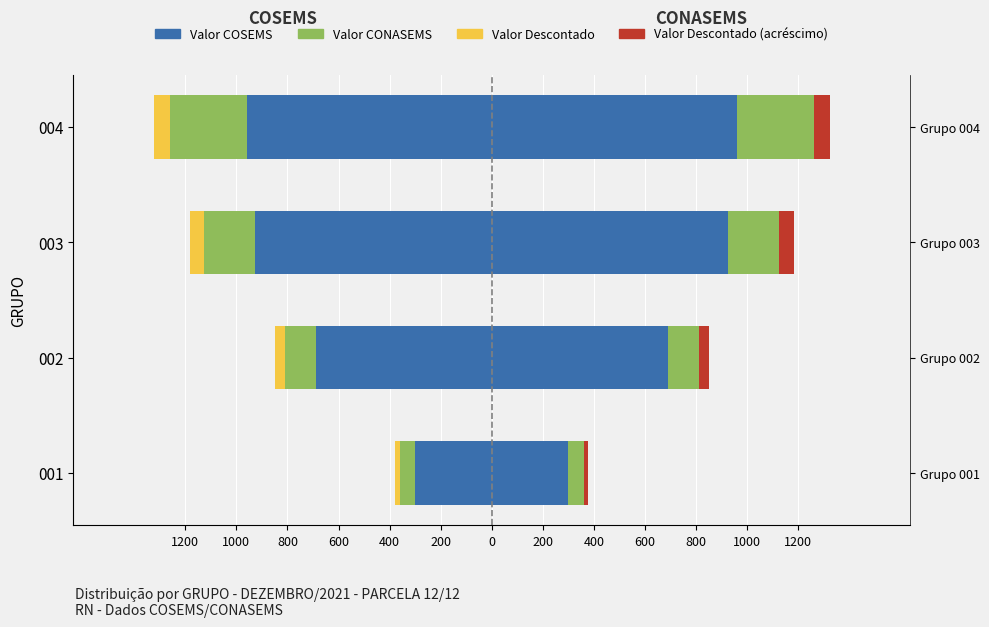

What is the difference between the second highest and minimum values in the Valor COSEMS series?

270.0